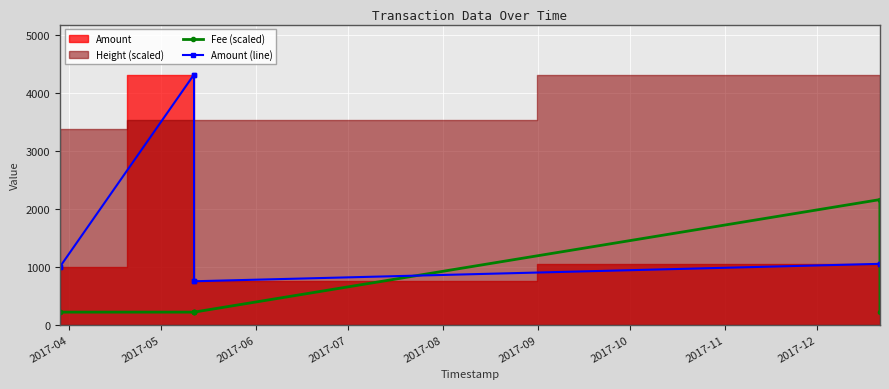

How many intersections are there between Fee (scaled) and Amount (line)?

2